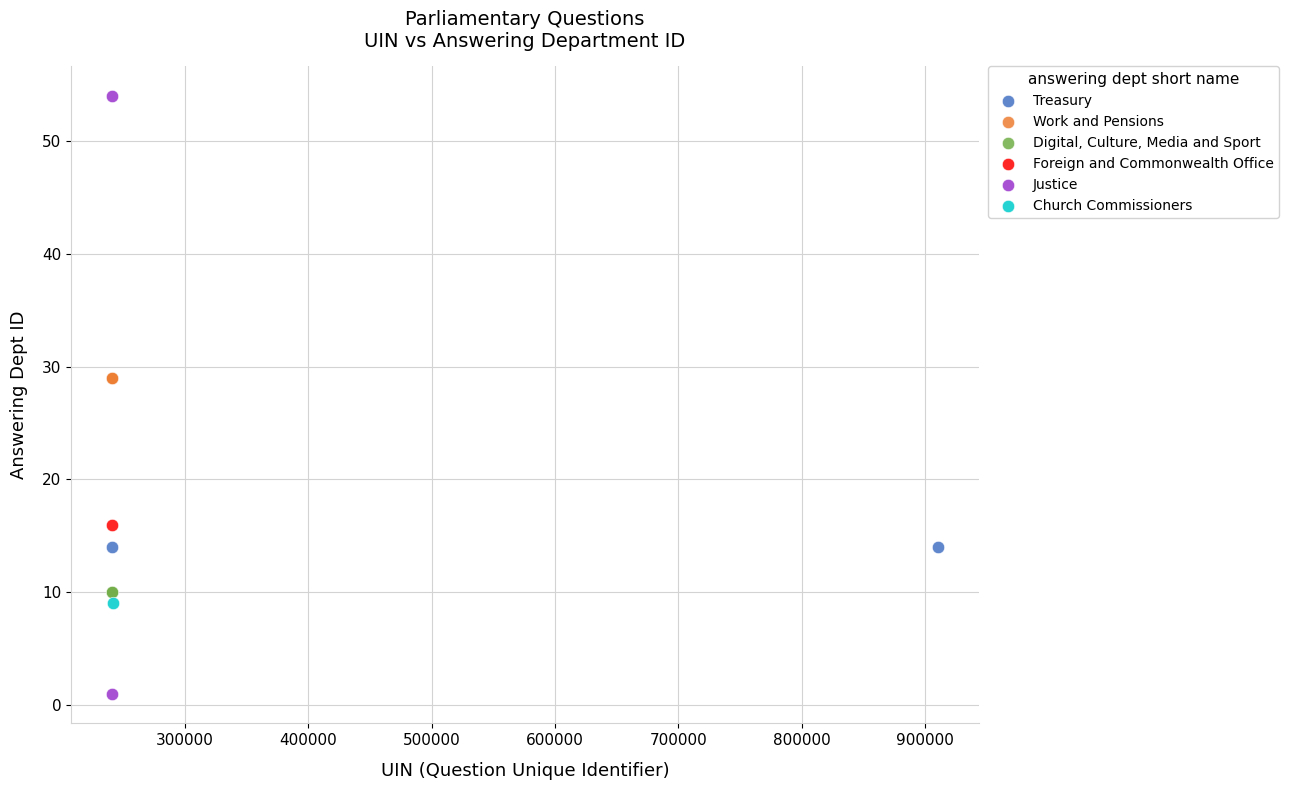

Which series contains the highest Y value?

Justice